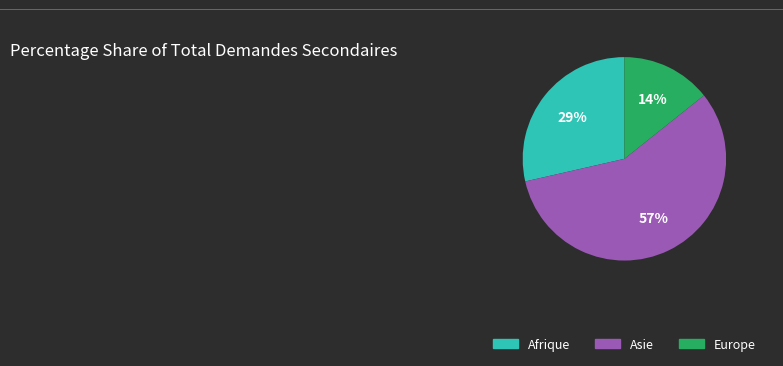

Which category accounts for the majority?

Asie